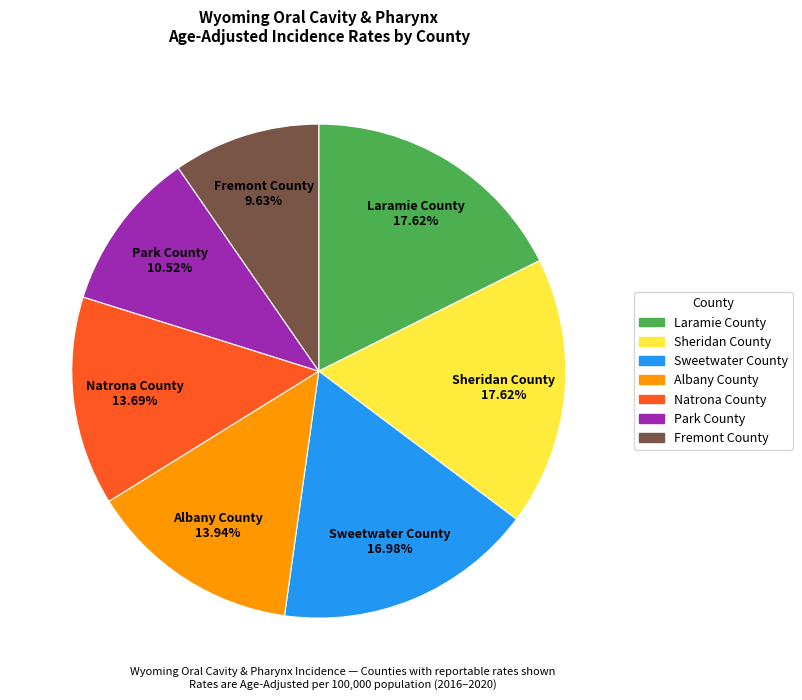

Approximately how many times larger is the value at Laramie County compared to Natrona County?

1.3